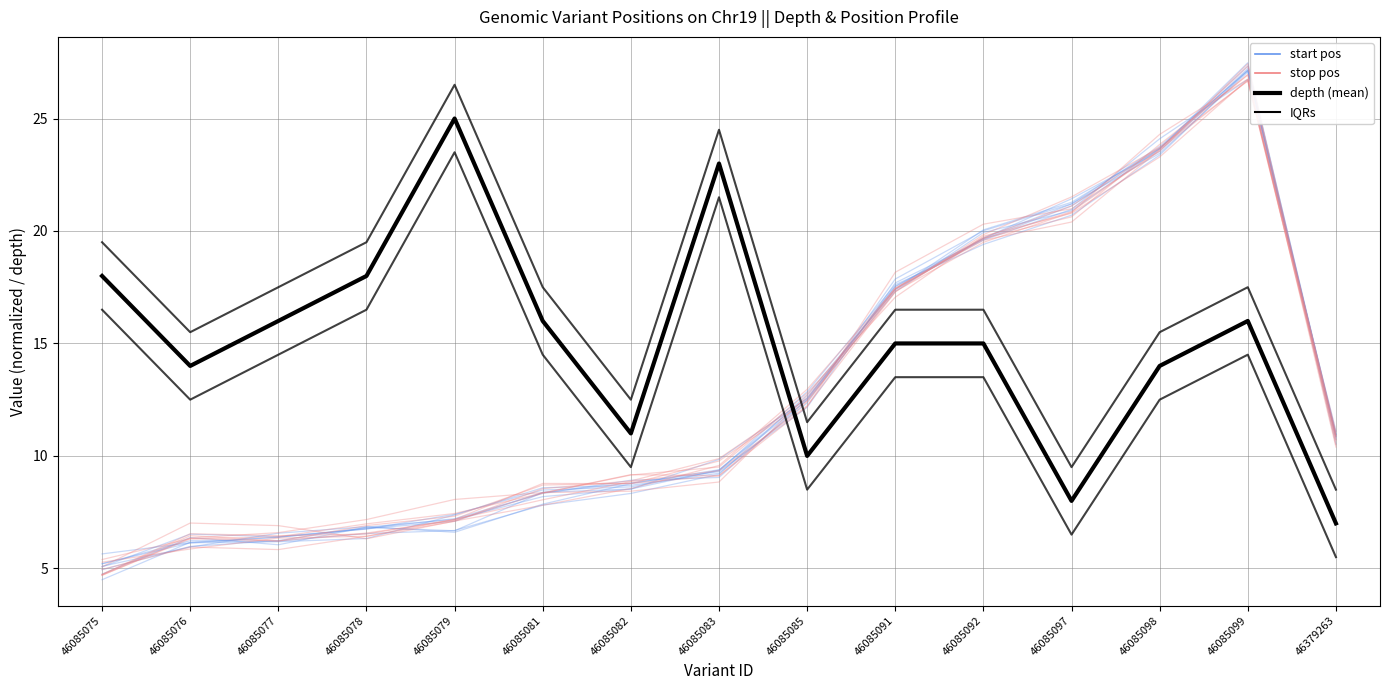

Reading left to right, what are all the values shown in this chart?

start pos: 5.1	5.9	6.6	6.9	6.6	7.9	8.8	9.4	12.6	17.4	20.0	21.3	23.7	27.3	11.0
stop pos: 4.7	6.3	6.4	7.0	7.4	8.4	9.2	9.1	12.4	17.4	19.7	20.6	23.8	26.9	10.4
depth (mean): 18.0	14.0	16.0	18.0	25.0	16.0	11.0	23.0	10.0	15.0	15.0	8.0	14.0	16.0	7.0
IQR bounds: 19.5	15.5	17.5	19.5	26.5	17.5	12.5	24.5	11.5	16.5	16.5	9.5	15.5	17.5	8.5